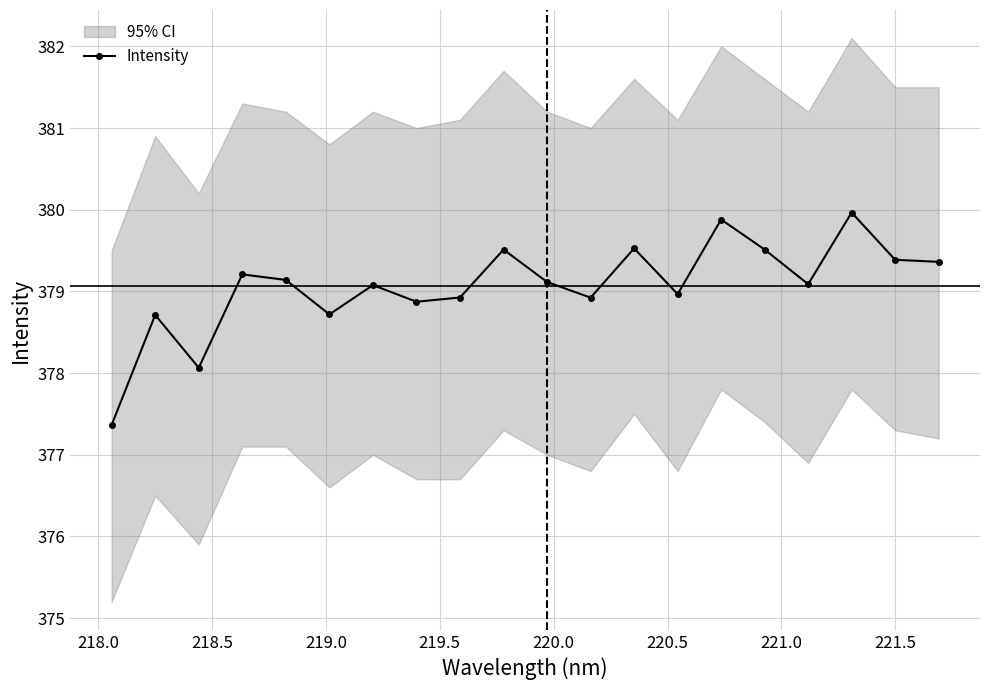

True or false: Intensity has more than 2 points higher than both neighbors.

True